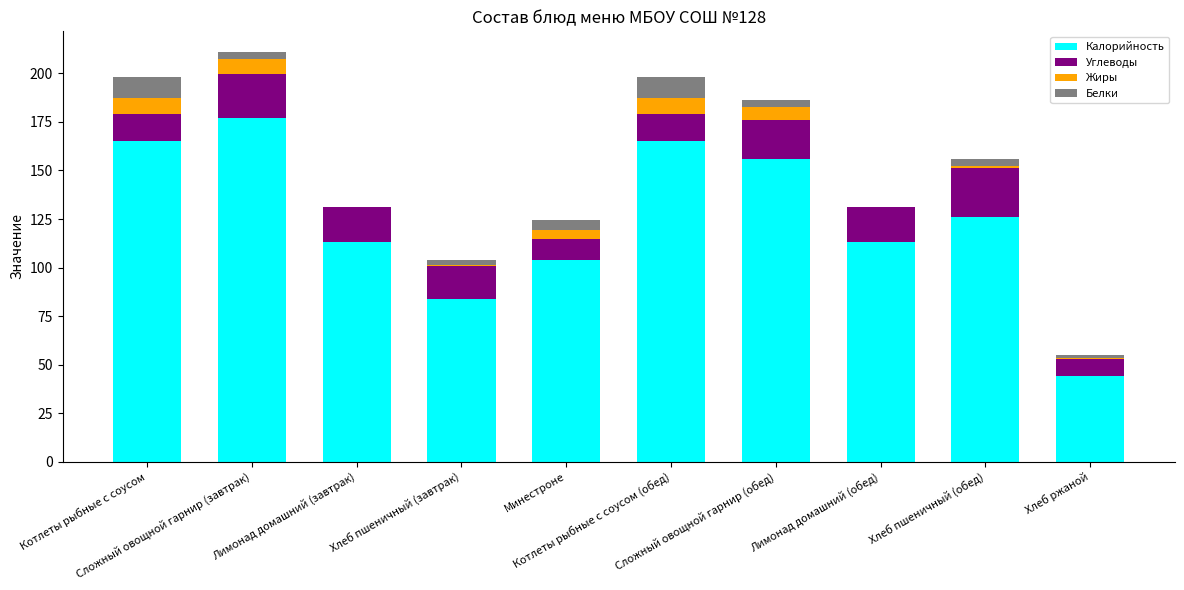

Which series has the widest spread of values?

Калорийность